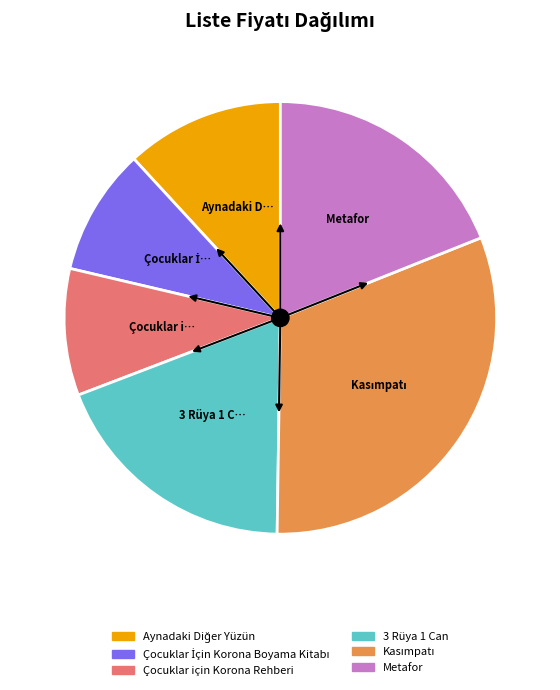

The 3 Rüya 1 Can slice represents 19% of the pie. True or false?

True